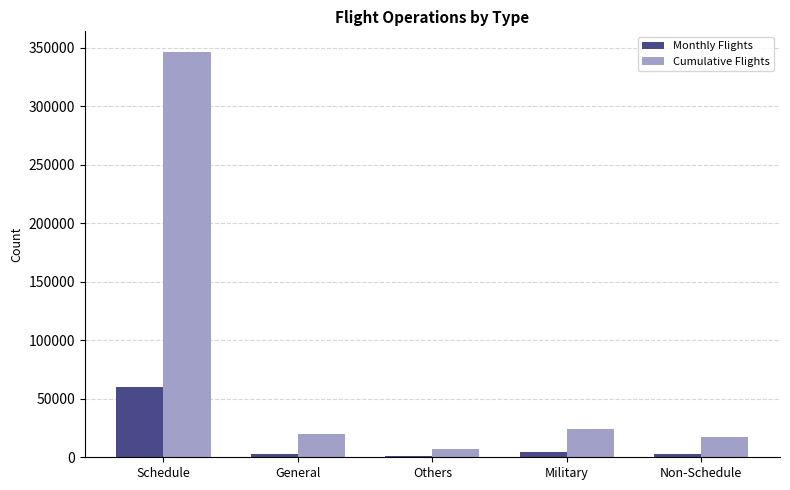

What position from the right is Military?

2